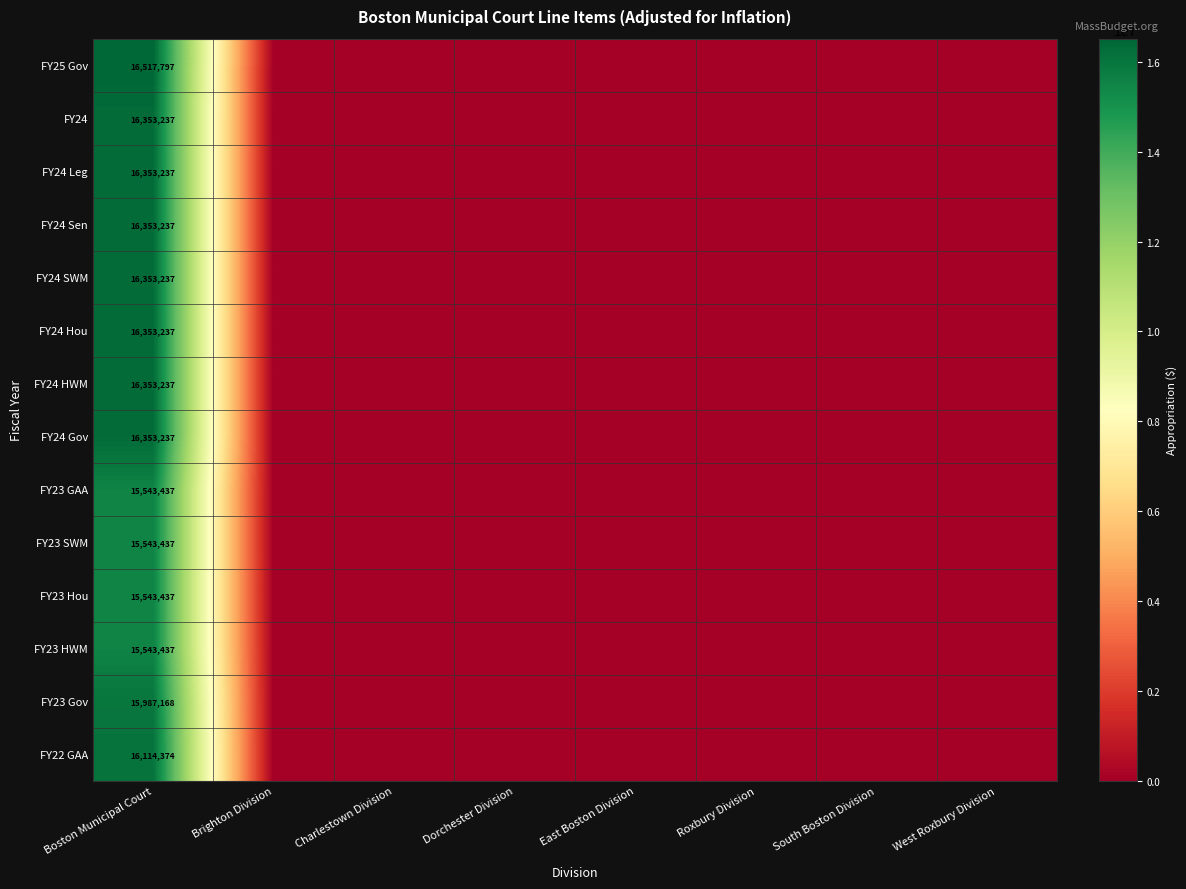

What is the difference between the highest and lowest values at Boston Municipal Court?

974360